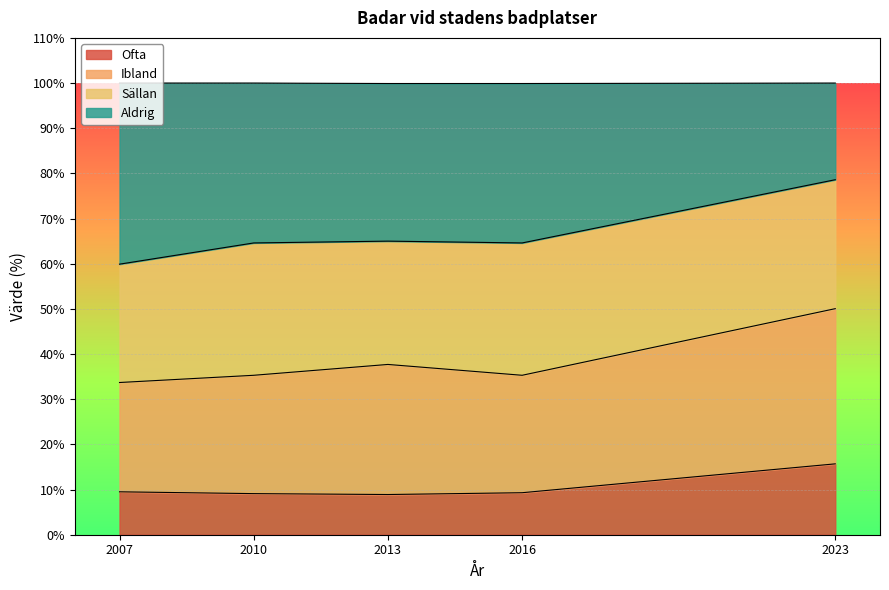

At which label is Ofta closest to 12?

2007